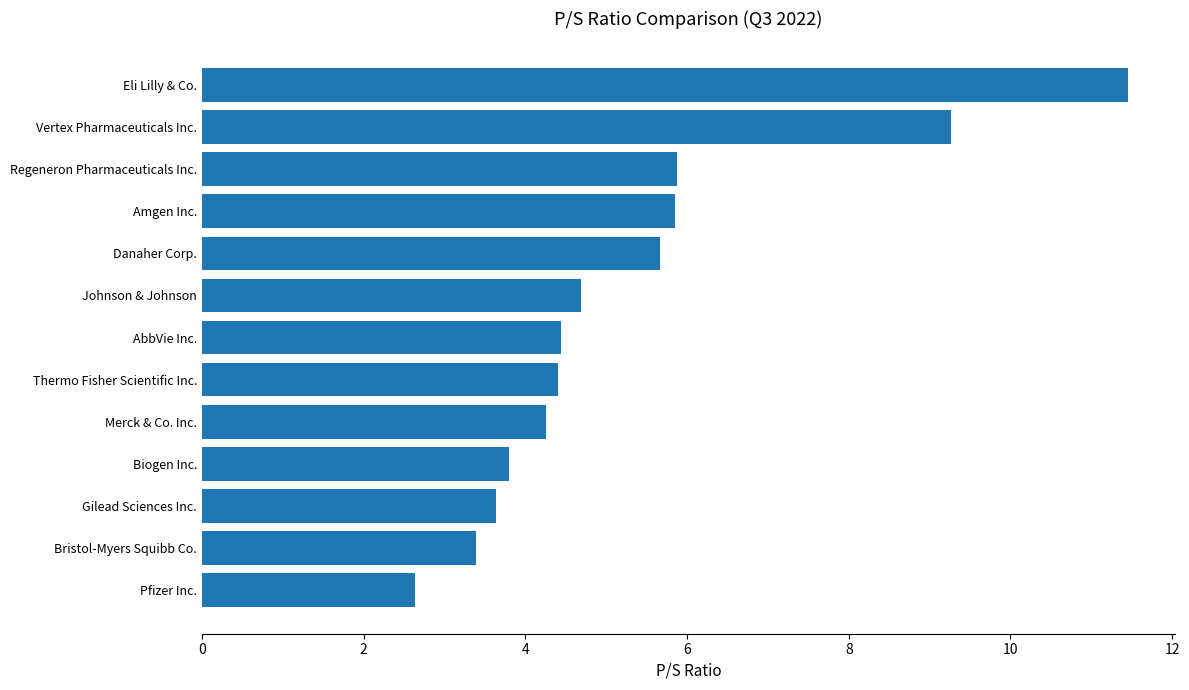

True or false: the data shows 1.7 at Regeneron Pharmaceuticals Inc..

False